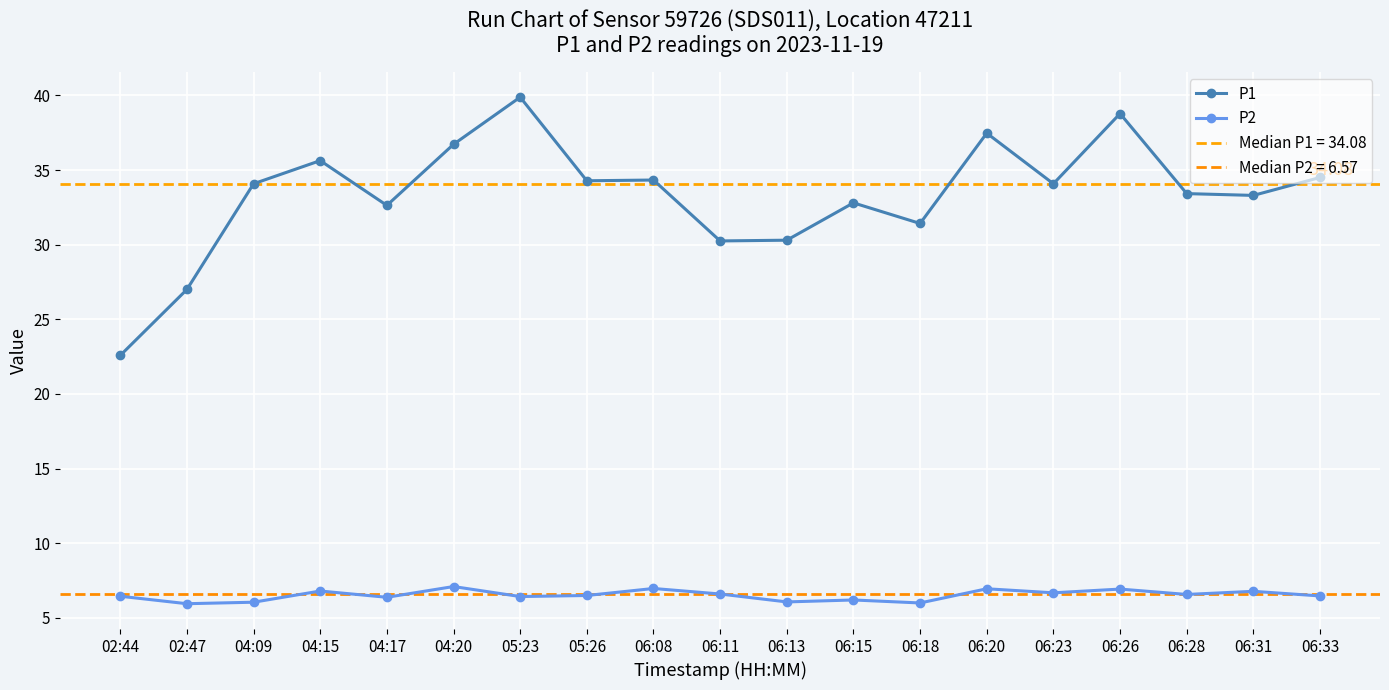

True or false: P1 and P2 intersect in this chart.

False